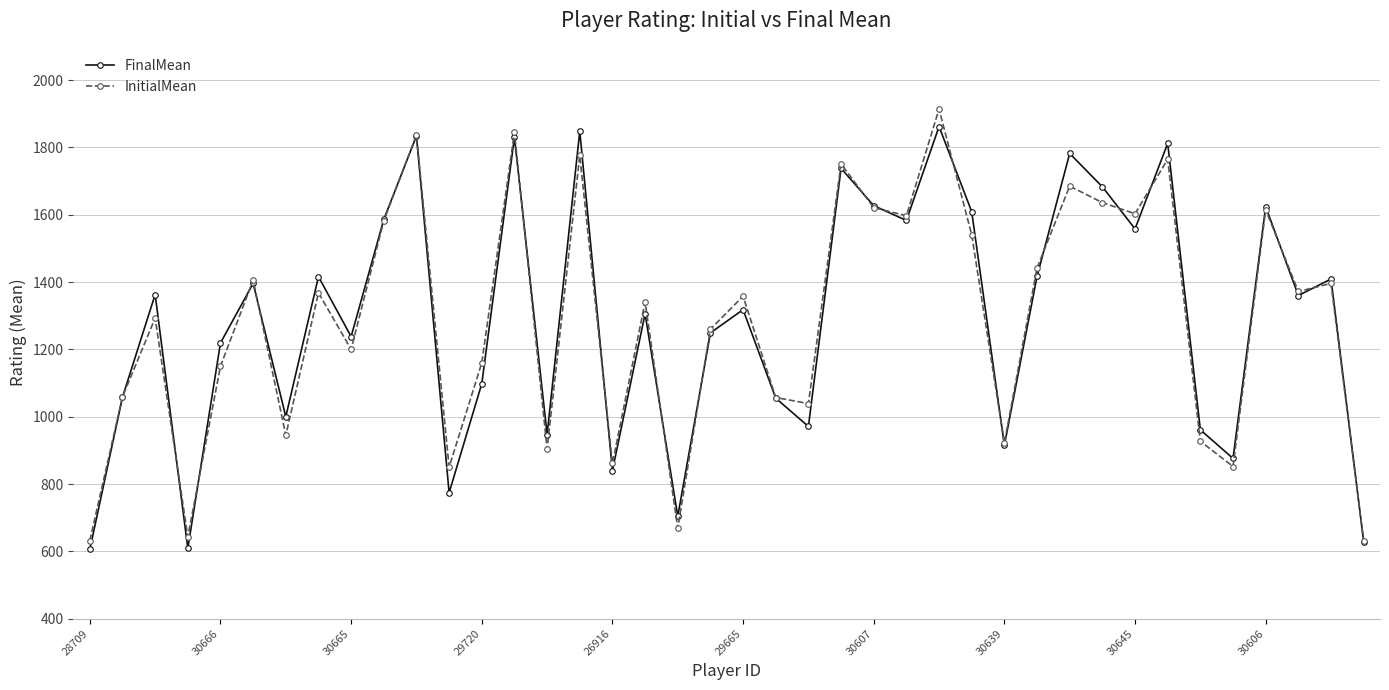

What is the value of the InitialMean point at the 15th from the left?

904